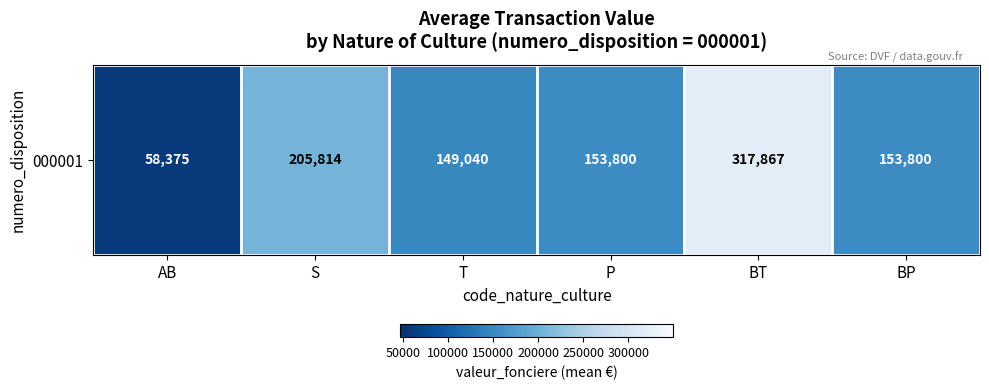

True or false: the data shows 16107.2 at AB.

False